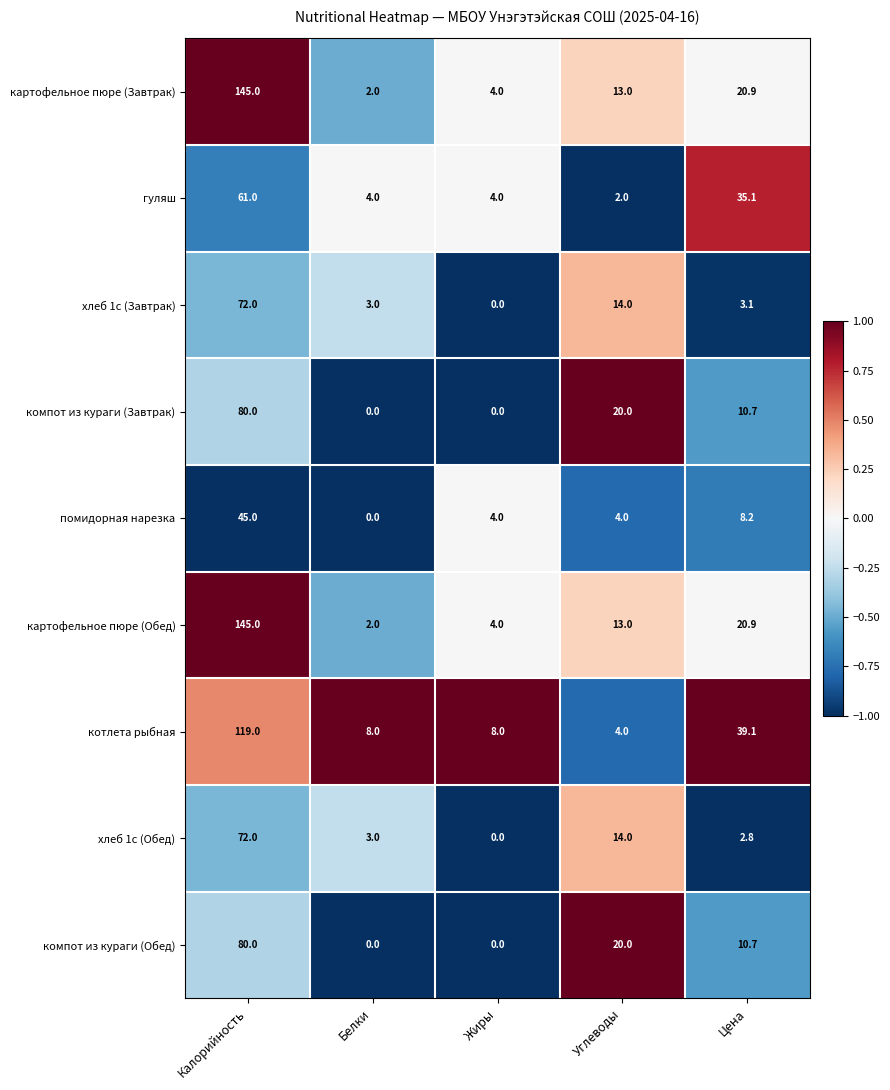

What is the difference between the котлета рыбная values at Углеводы and Жиры?

4.0